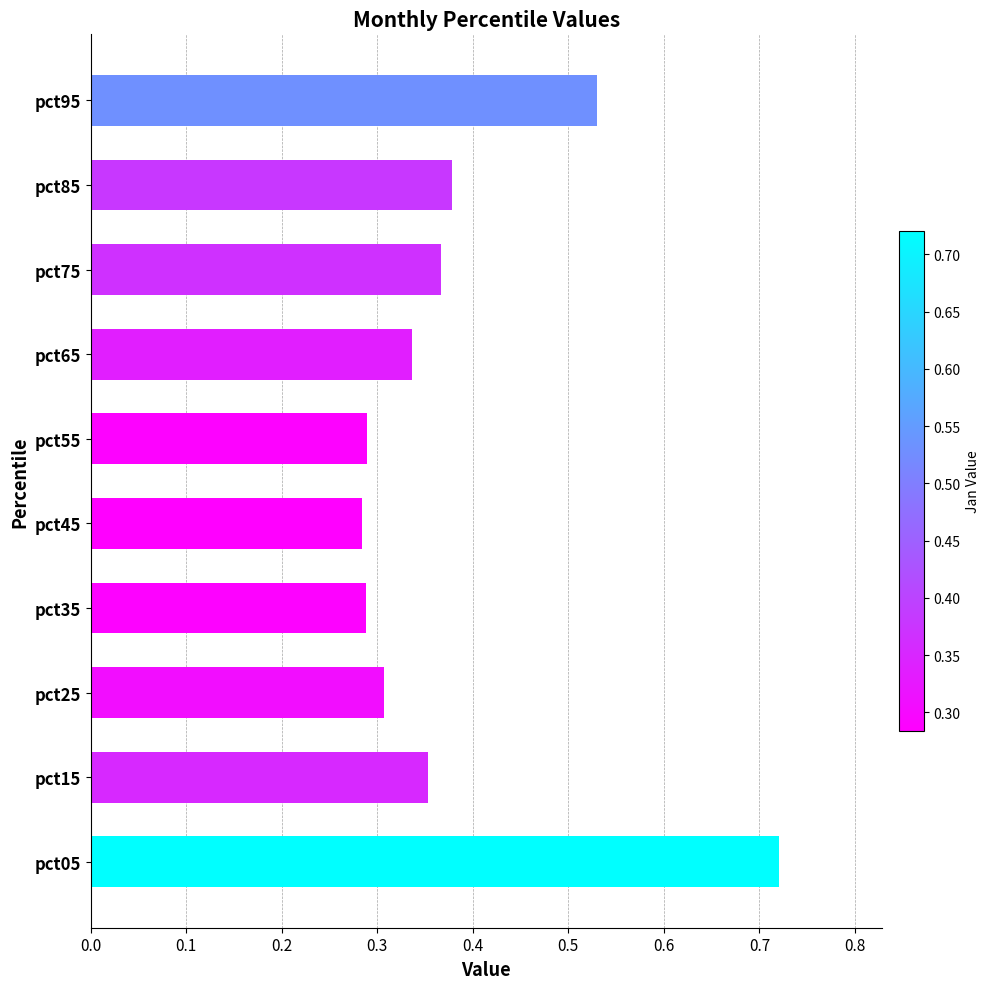

Is it true that the value at pct75 is 0.5?

False